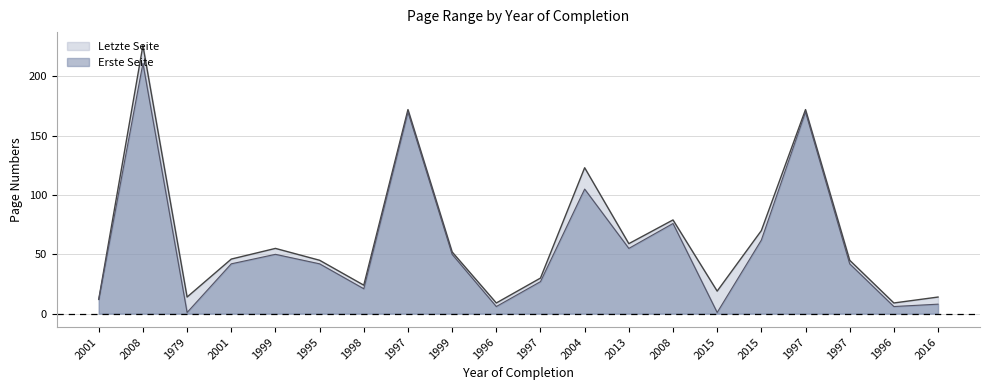

How many values in the Letzte Seite series are below 46?

10